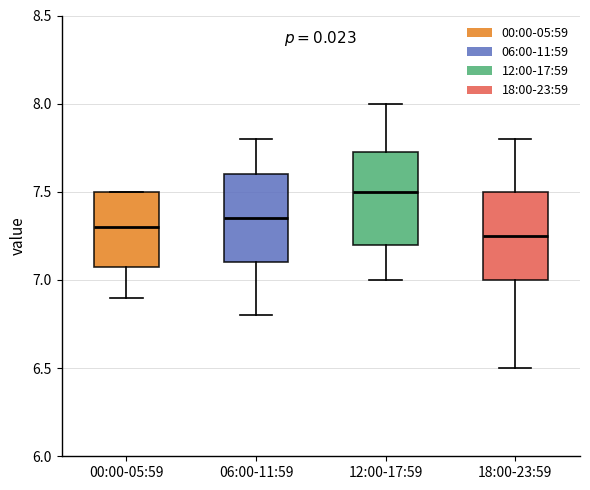

Reading left to right, transcribe this box plot: for each box, give where its median line is, the range the box spans, and where its two whiskers end, as read against the y-axis. The values are not printed on the chart, so give them approximately, as read against the axis.

00:00-05:59: median 7.30, box 7.10 to 7.50, whiskers 6.90 to 7.50
06:00-11:59: median 7.35, box 7.10 to 7.60, whiskers 6.80 to 7.80
12:00-17:59: median 7.50, box 7.20 to 7.75, whiskers 7.00 to 8.00
18:00-23:59: median 7.25, box 7.00 to 7.50, whiskers 6.50 to 7.80